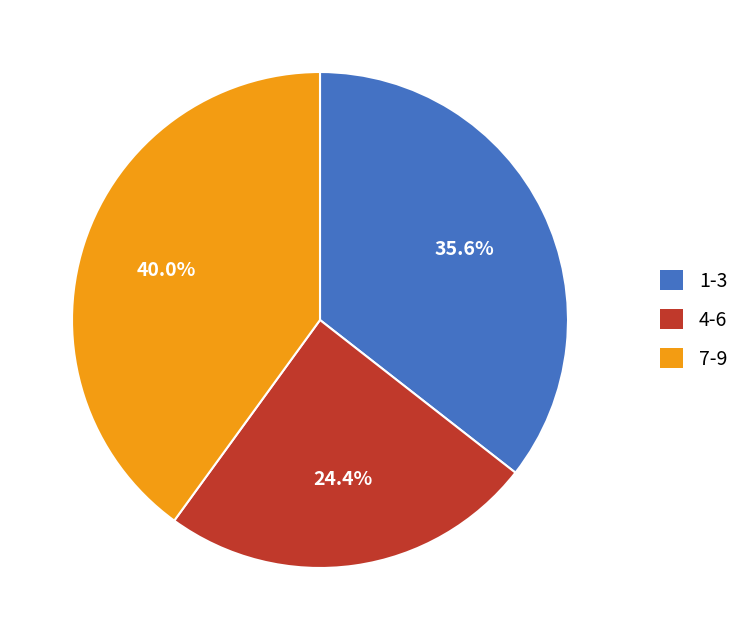

To the nearest percent, what is the average slice percentage?

33%